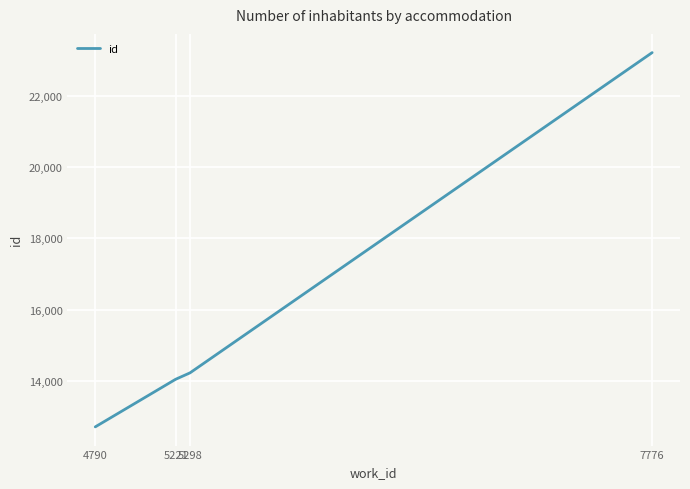

Reading right to left, what are all the values shown in this chart?

23209	14226	14046	12711